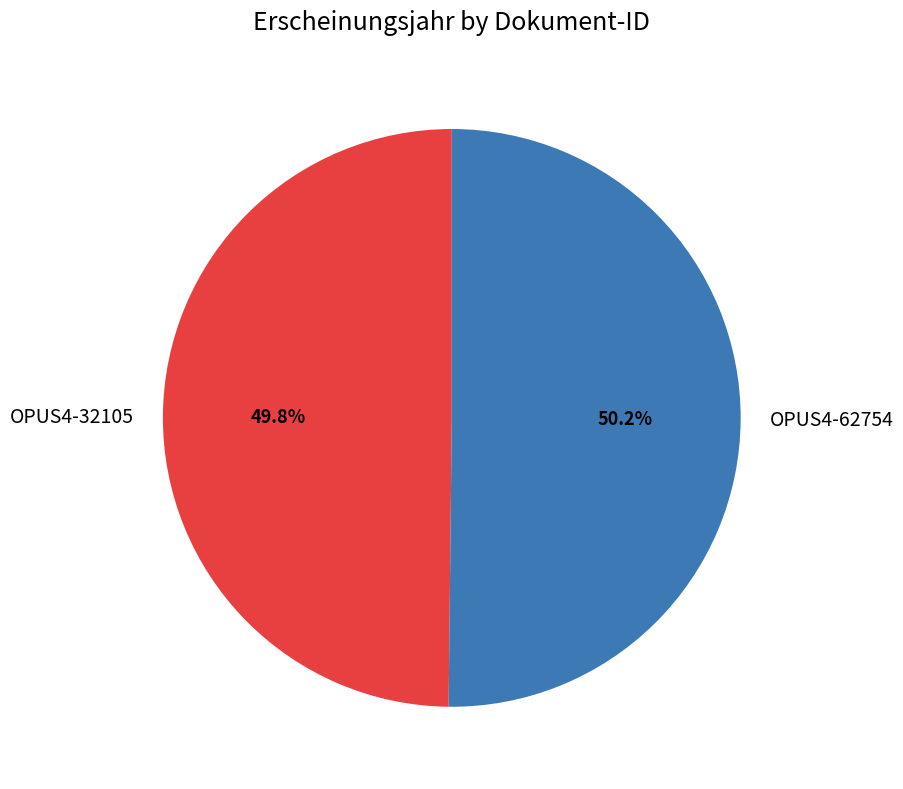

Count the number of slices in the pie.

2